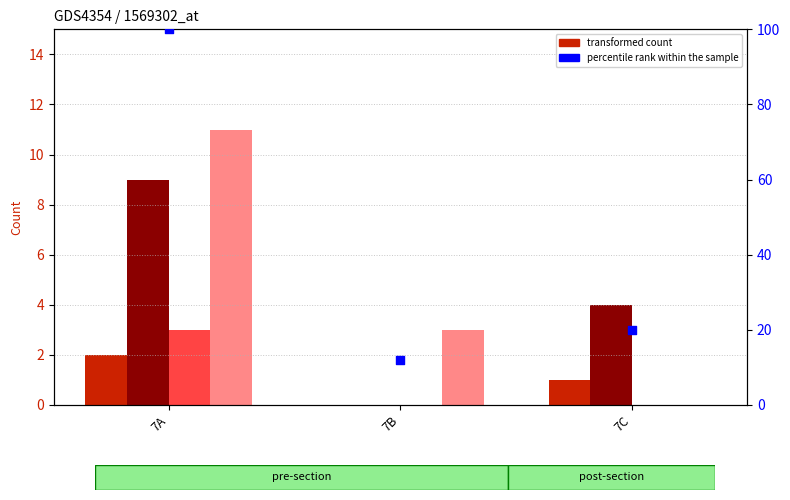

What is the total value across all series at 7B?

15